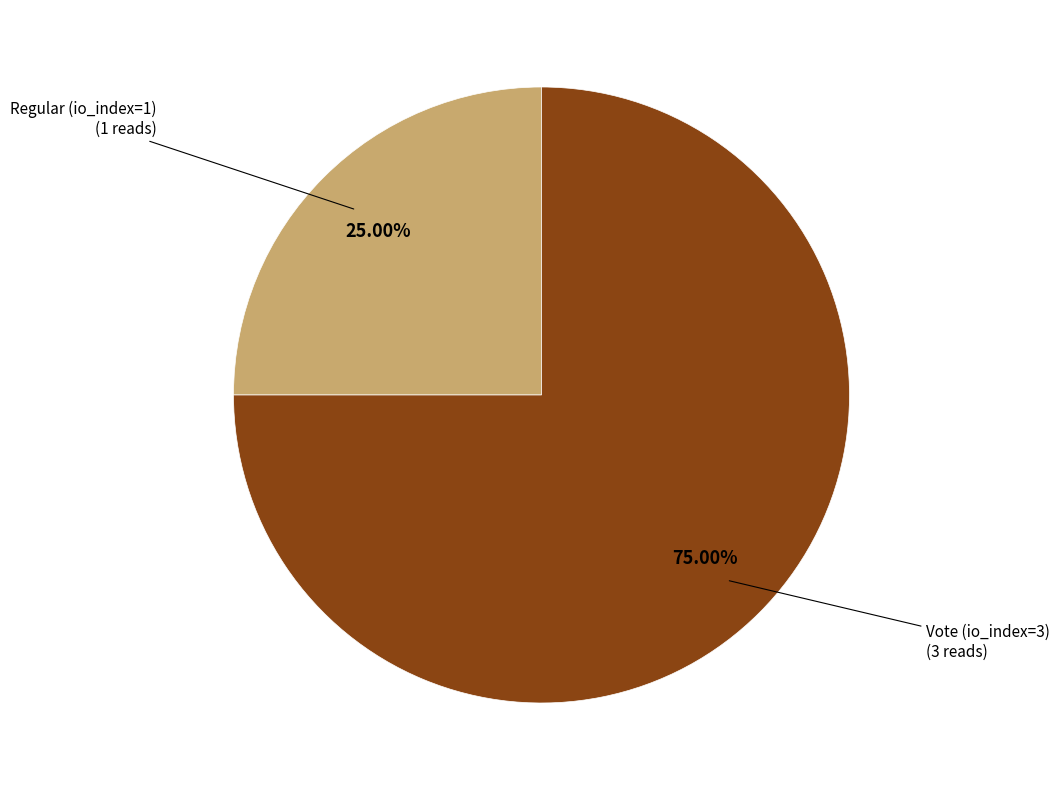

Rank the categories by value from lowest to highest.

Regular (io_index=1), Vote (io_index=3)